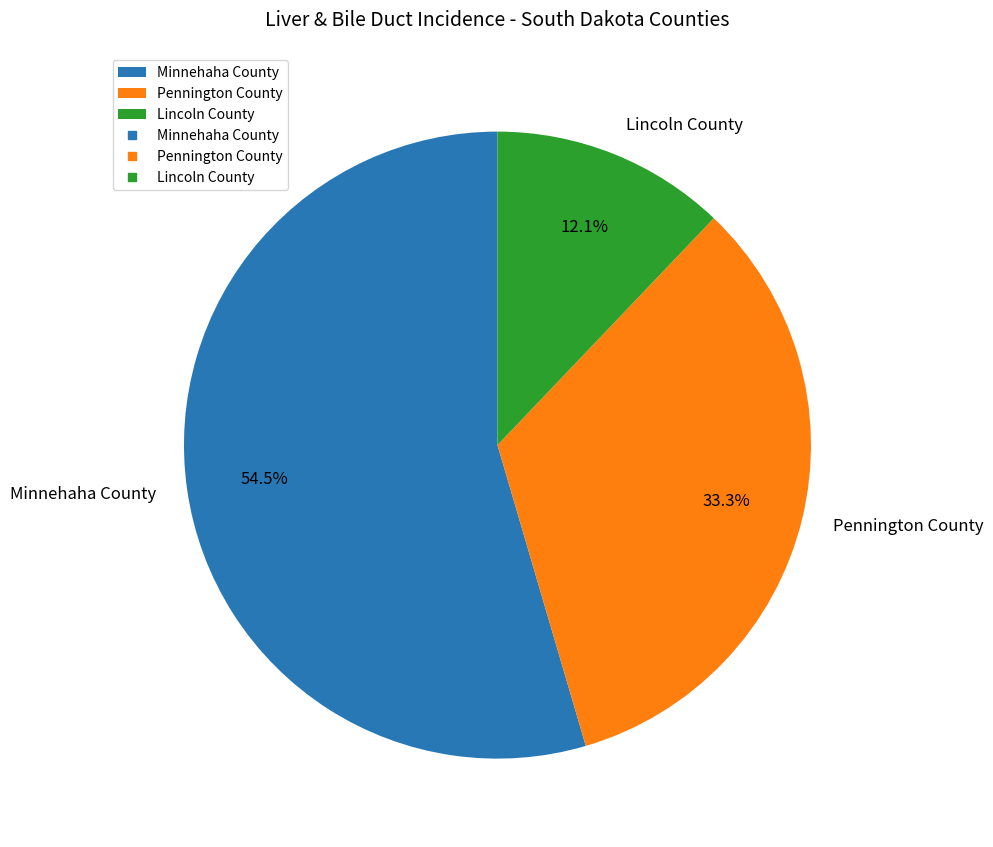

Is it true that Lincoln County is 22% of the pie?

False